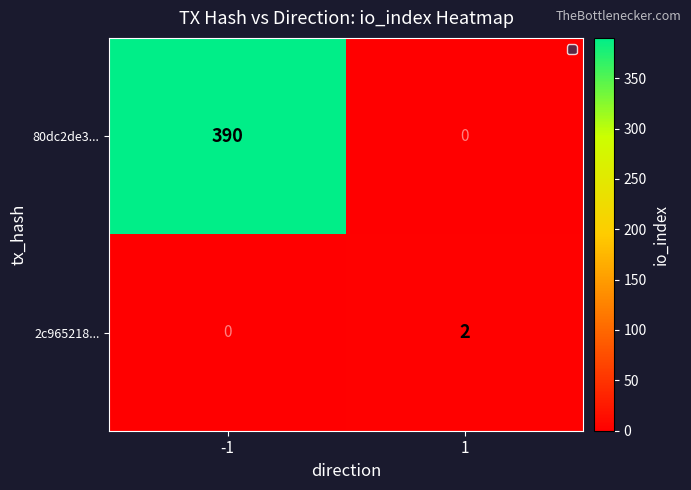

Is the value of 80dc2de3... at -1 greater than the value of 2c965218... at -1?

Yes